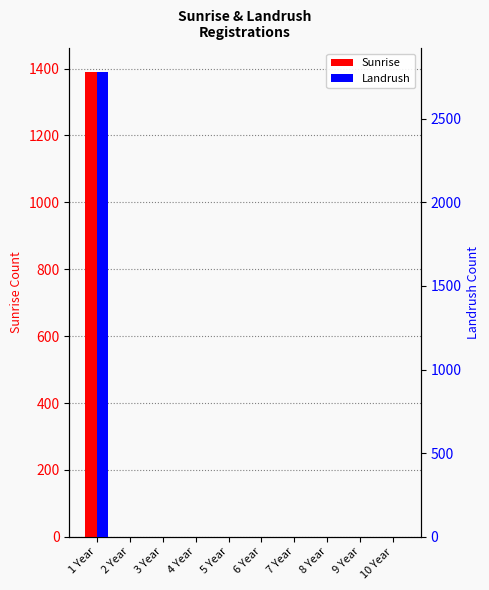

What is the sum of all Landrush values?

2782